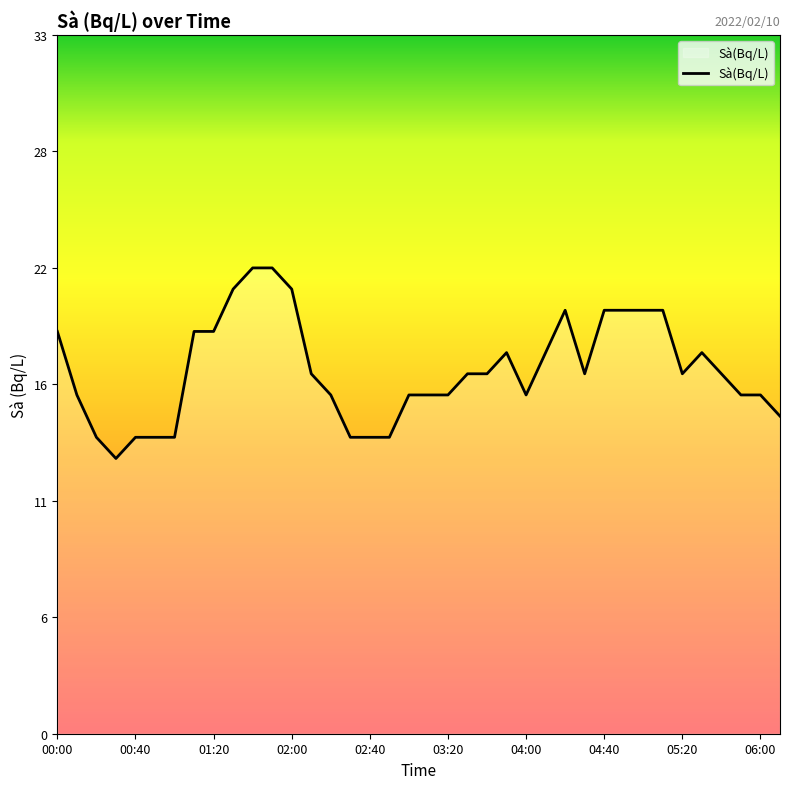

Reading left to right, list all the values displayed in this chart.

00:00=19	00:10=16	00:20=14	00:30=13	00:40=14	00:50=14	01:00=14	01:10=19	01:20=19	01:30=21	01:40=22	01:50=22	02:00=21	02:10=17	02:20=16	02:30=14	02:40=14	02:50=14	03:00=16	03:10=16	03:20=16	03:30=17	03:40=17	03:50=18	04:00=16	04:10=18	04:20=20	04:30=17	04:40=20	04:50=20	05:00=20	05:10=20	05:20=17	05:30=18	05:40=17	05:50=16	06:00=16	06:10=15